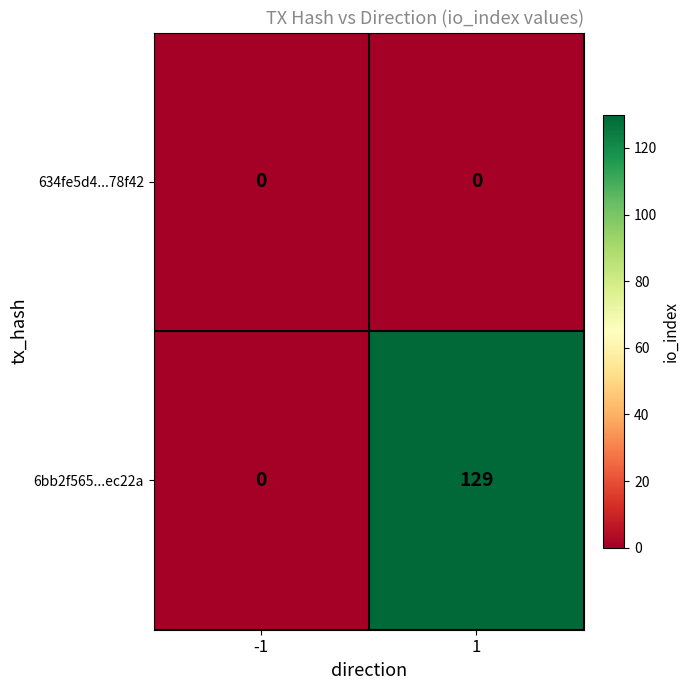

What is the difference between the 6bb2f565...ec22a values at -1 and 1?

129